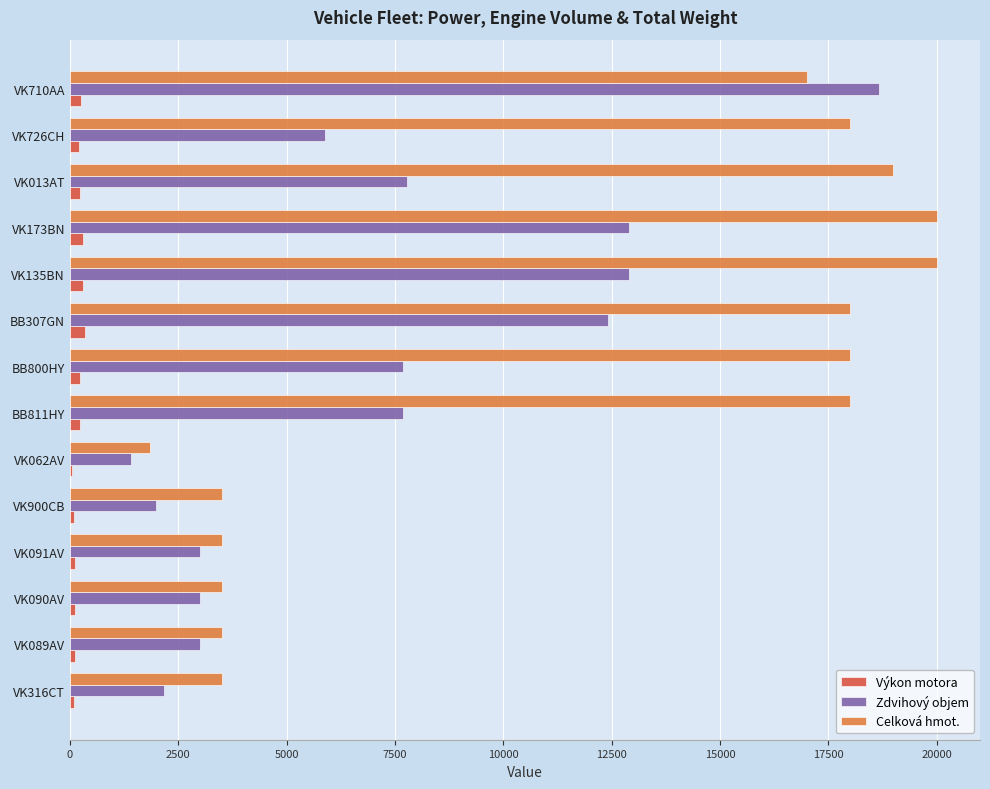

Which series has the largest total across all categories?

Celková hmot.